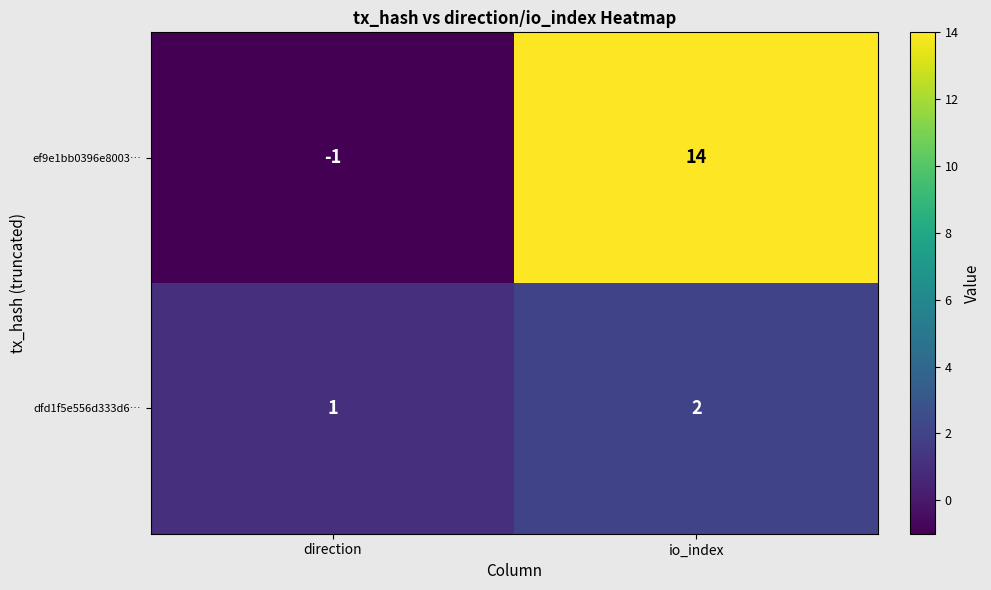

Which category has the highest value in the dfd1f5e556d333d6… series?

io_index